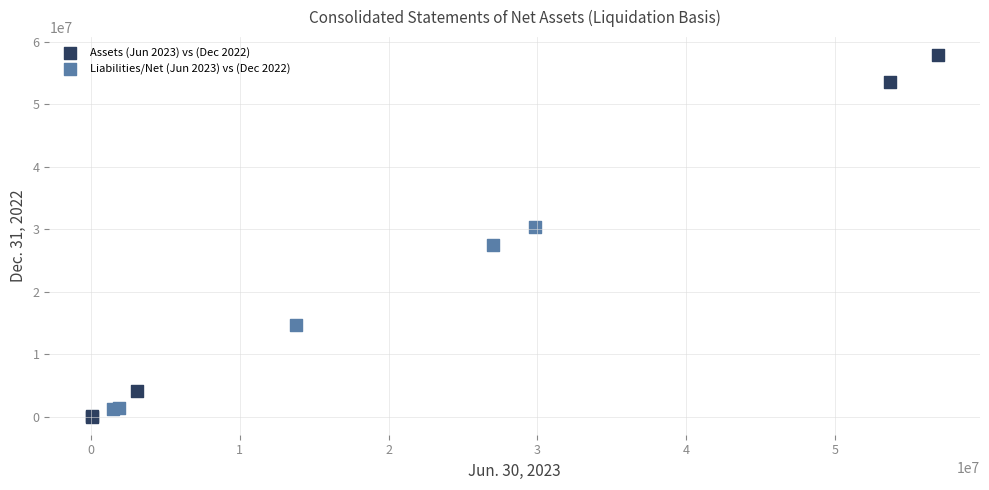

Which series has the widest spread of Y values?

Assets (Jun 2023) vs (Dec 2022)